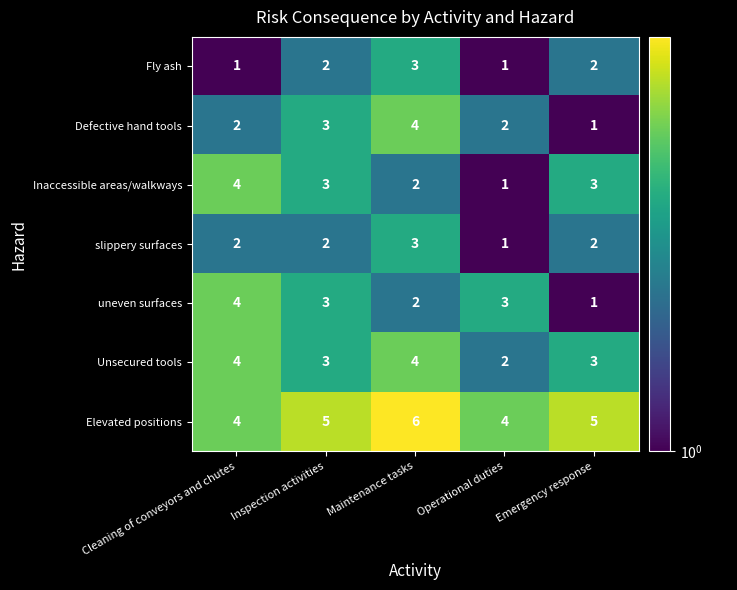

Count the Defective hand tools values in the range 2 to 3.

3